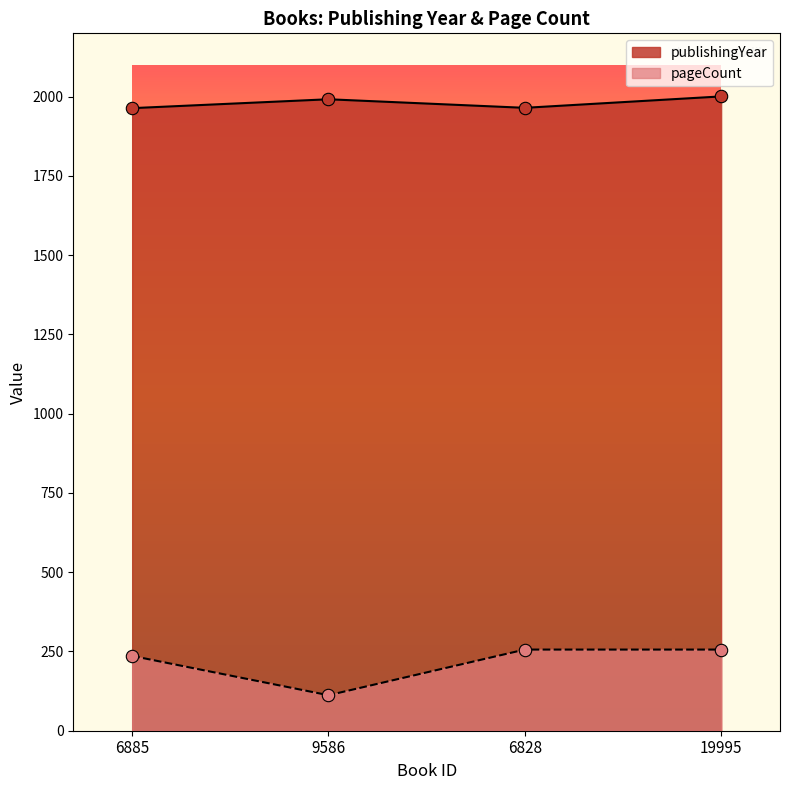

Which series has the largest Y range (max minus min)?

pageCount